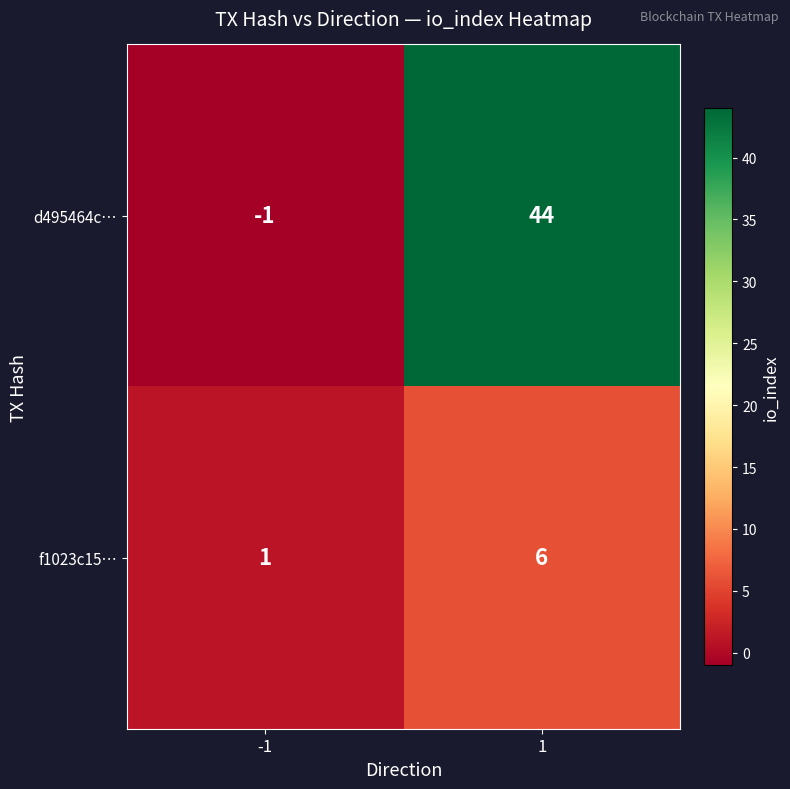

What is the maximum value shown in the chart?

44